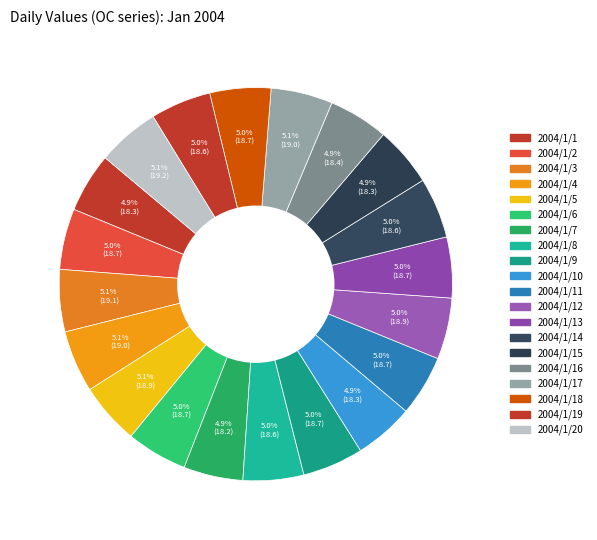

How many slices are in this pie chart?

20